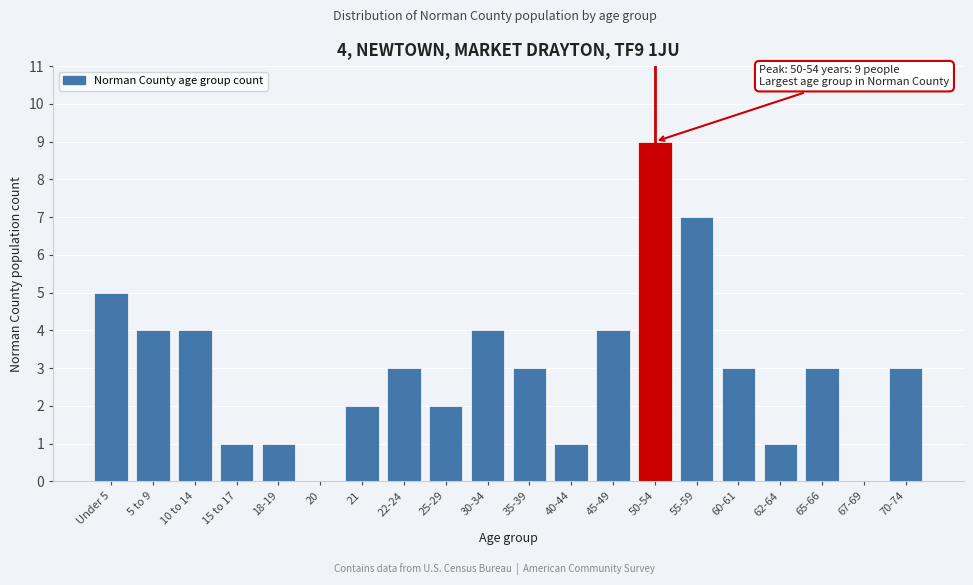

Reading left to right, transcribe all the data shown in this chart.

Under 5=5	5 to 9=4	10 to 14=4	15 to 17=1	18-19=1	20=0	21=2	22-24=3	25-29=2	30-34=4	35-39=3	40-44=1	45-49=4	50-54=9	55-59=7	60-61=3	62-64=1	65-66=3	67-69=0	70-74=3